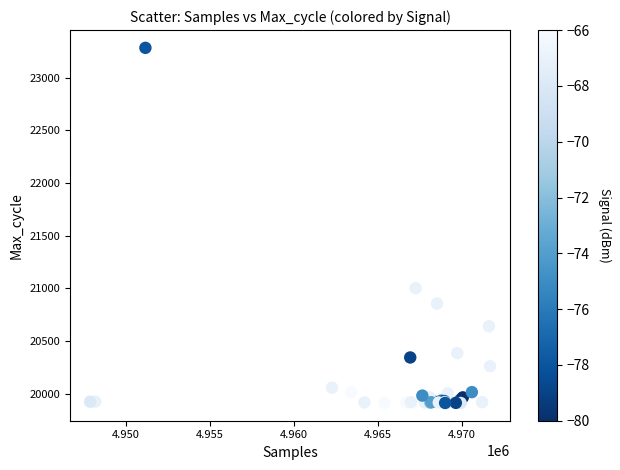

What Y value in the scatter plot is closest to 21598?

21002